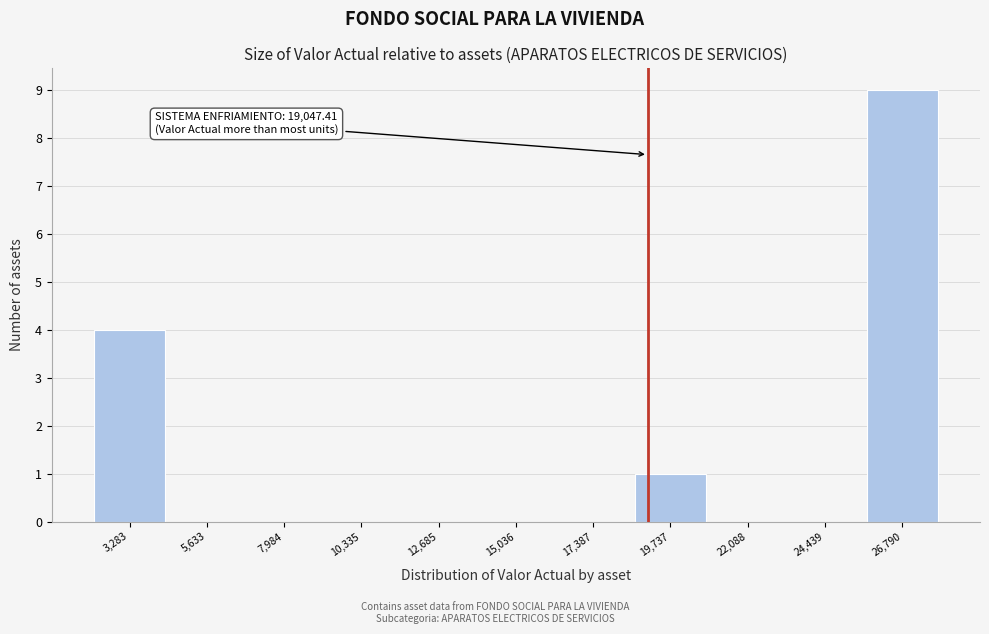

Which range on the x-axis has the tallest bar?

25500 to 28000